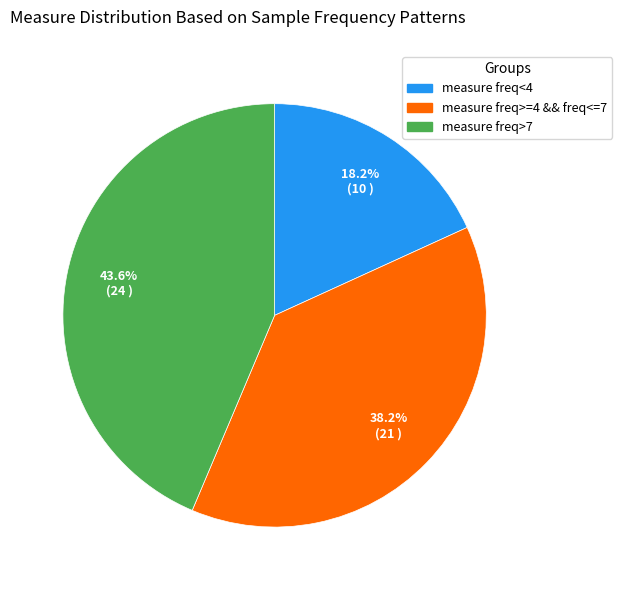

Does any single category account for the majority?

No